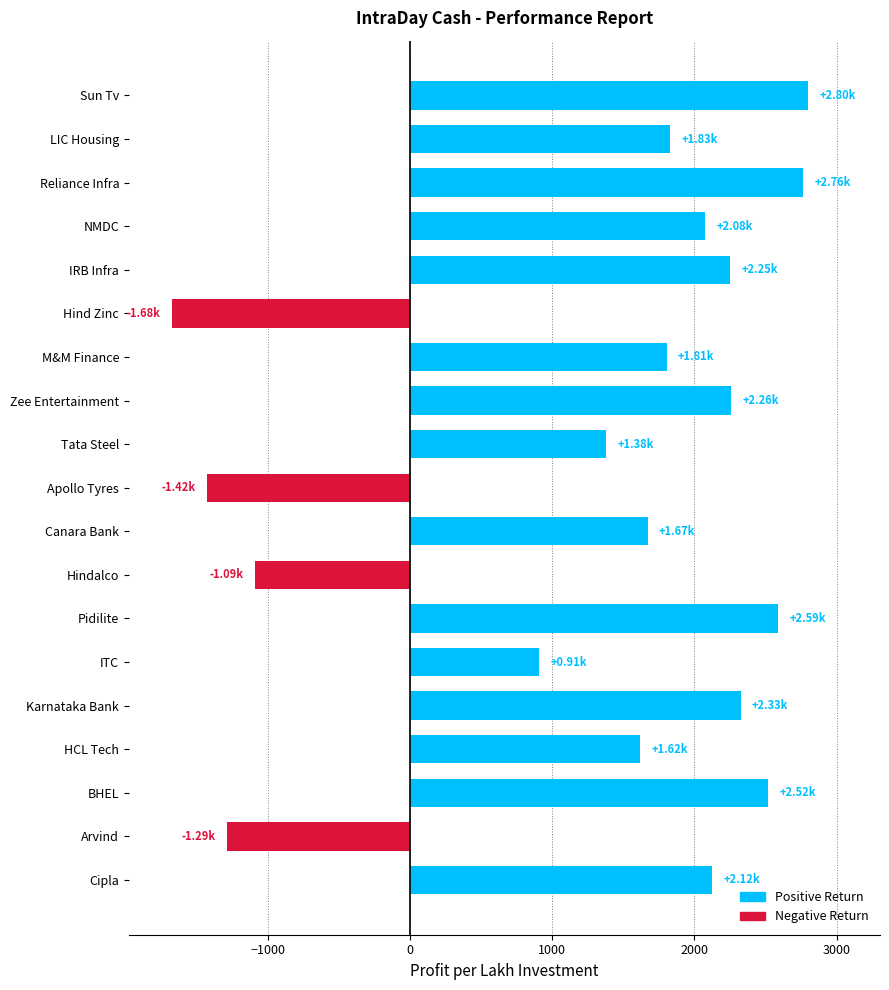

What is the change in value from Tata Steel to Canara Bank?

+290.1